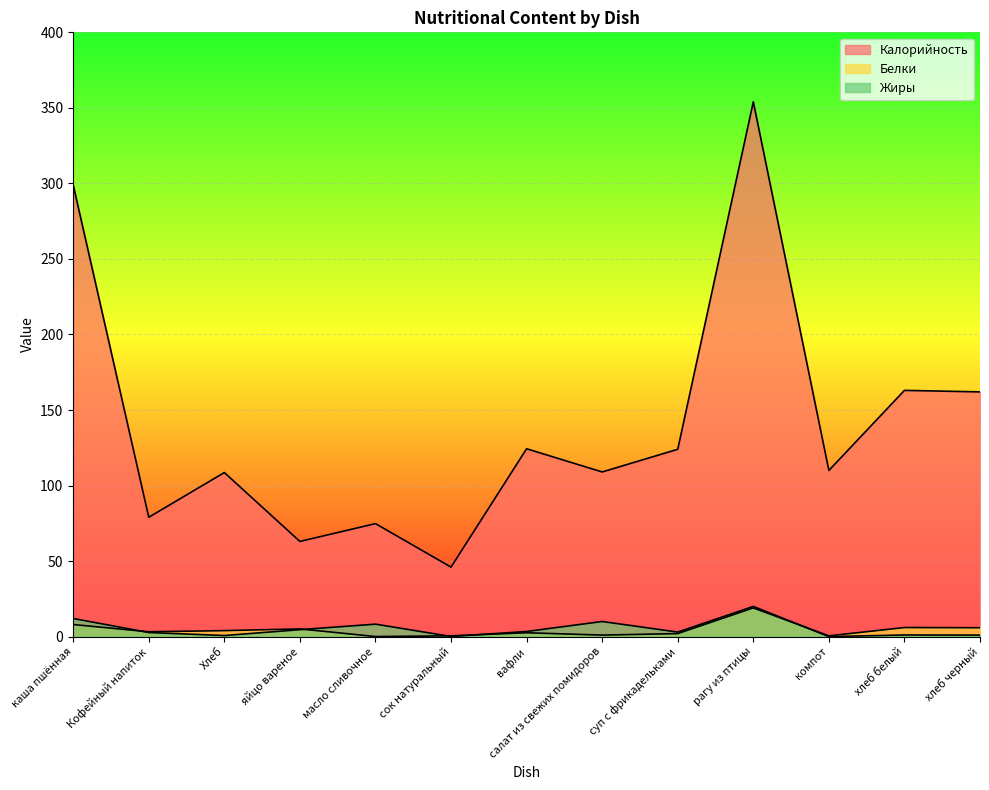

What are all the series names shown in the legend?

Калорийность, Белки, Жиры